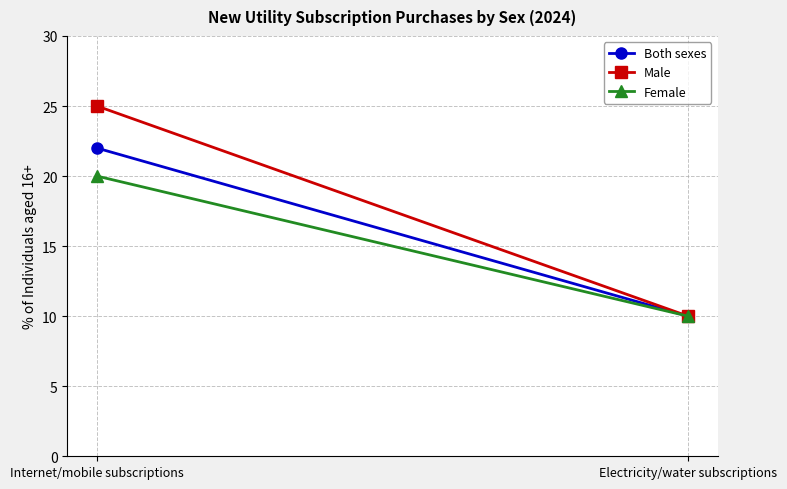

The Both sexes series shows 11 at Internet/mobile subscriptions. True or false?

False